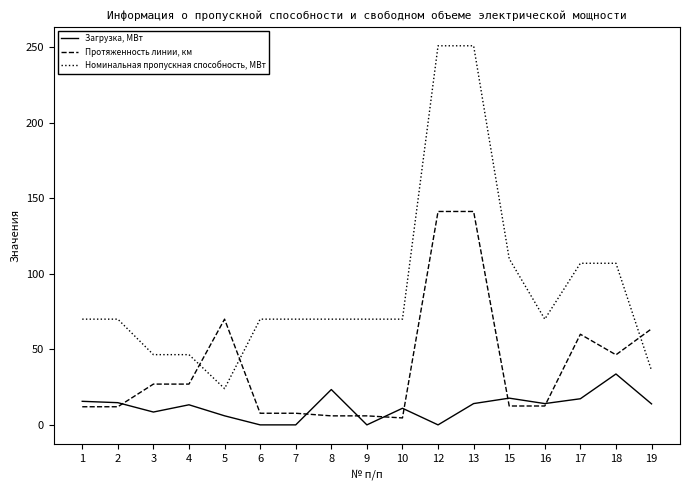

What is the difference between the second highest and minimum values in the Номинальная пропускная способность, МВт series?

227.0